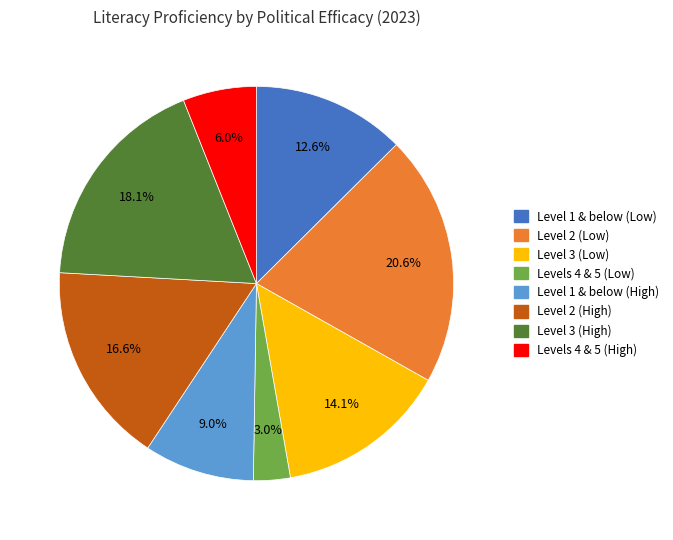

Is there a majority slice in this chart?

No